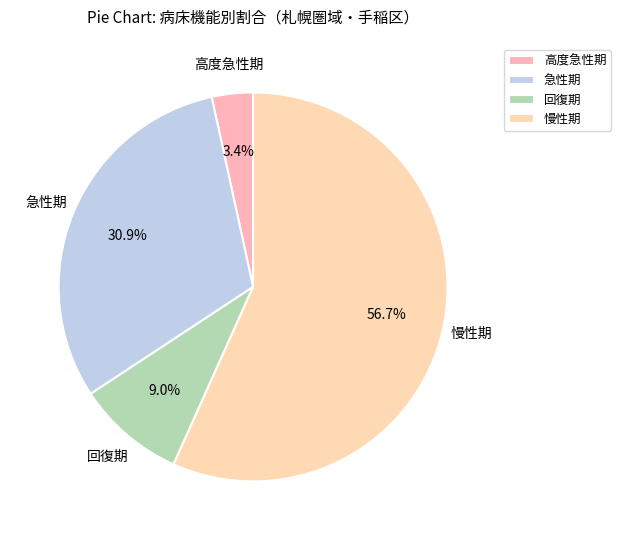

Which has a higher value, 回復期 or 慢性期?

慢性期